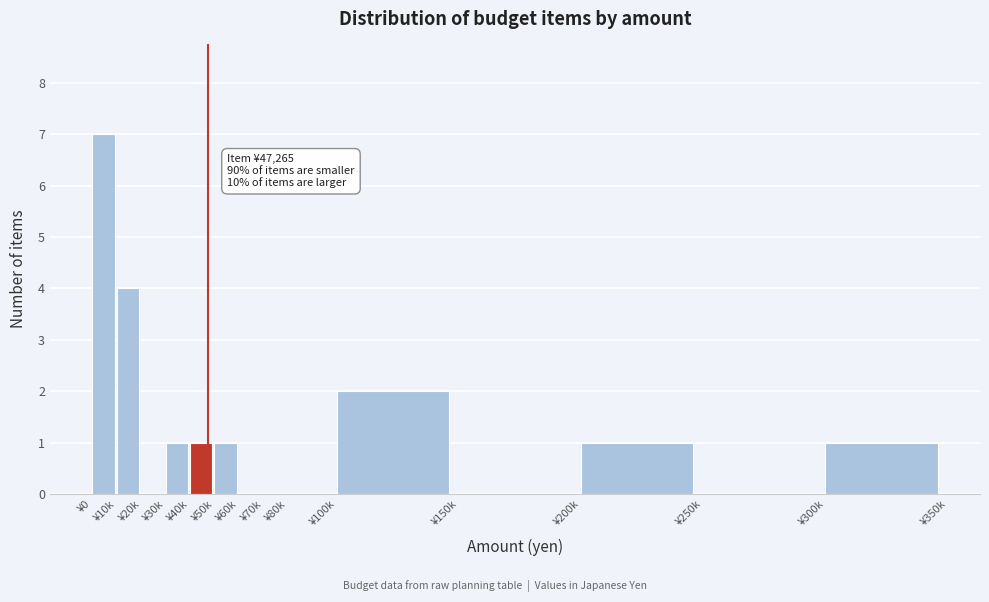

Reading right to left, extract all data points from this chart.

¥300k=1	¥250k=0	¥200k=1	¥150k=0	¥100k=2	¥80k=0	¥70k=0	¥60k=0	¥50k=1	¥40k=1	¥30k=1	¥20k=0	¥10k=4	¥0=7